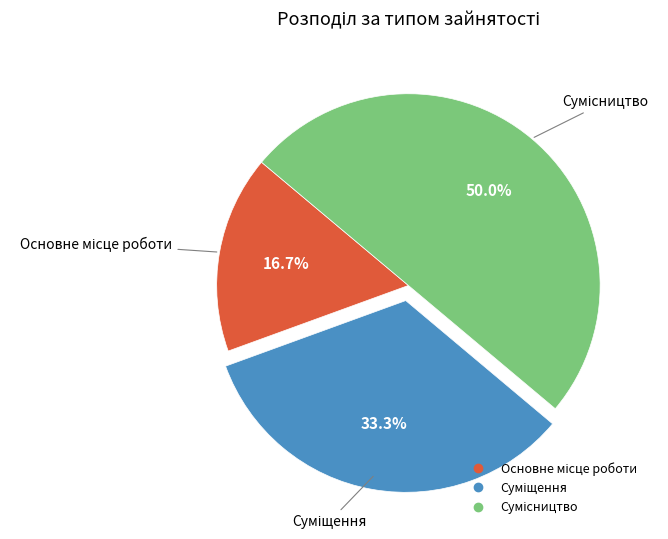

What is the change in value from Суміщення to Сумісництво?

+1